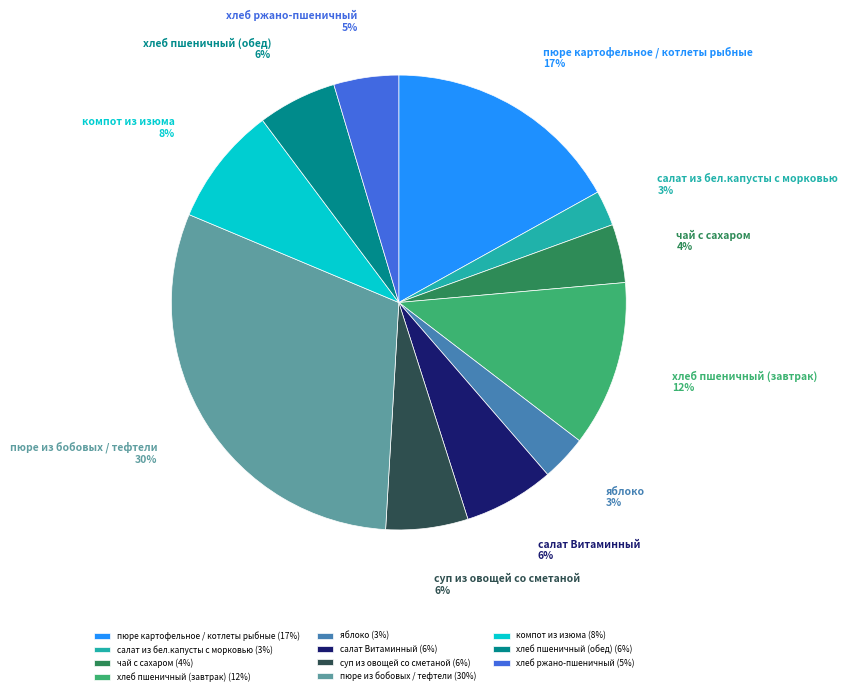

Is the sum of хлеб ржано-пшеничный and хлеб пшеничный (завтрак) greater than half?

No